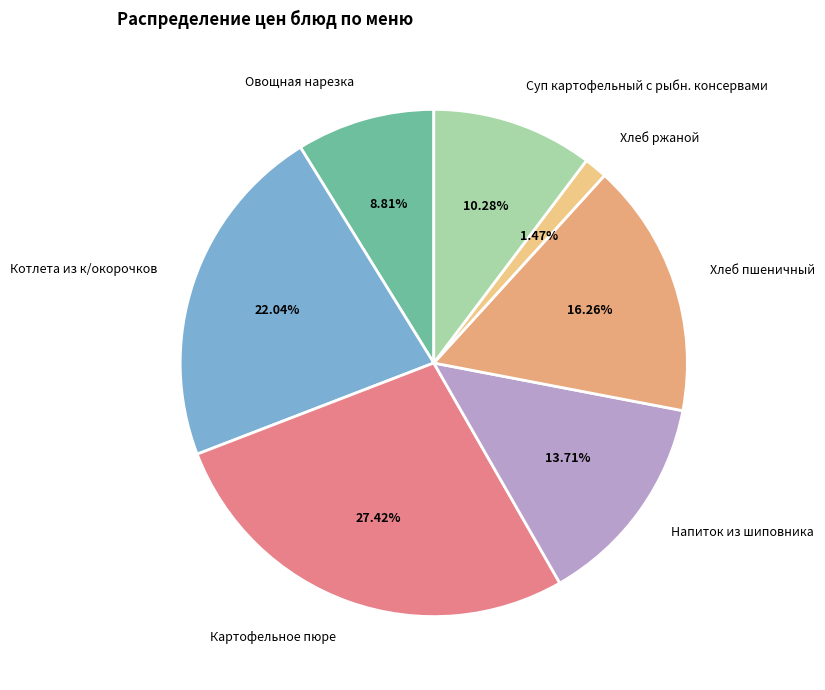

Is the sum of Хлеб пшеничный and Суп картофельный с рыбн. консервами greater than half?

No